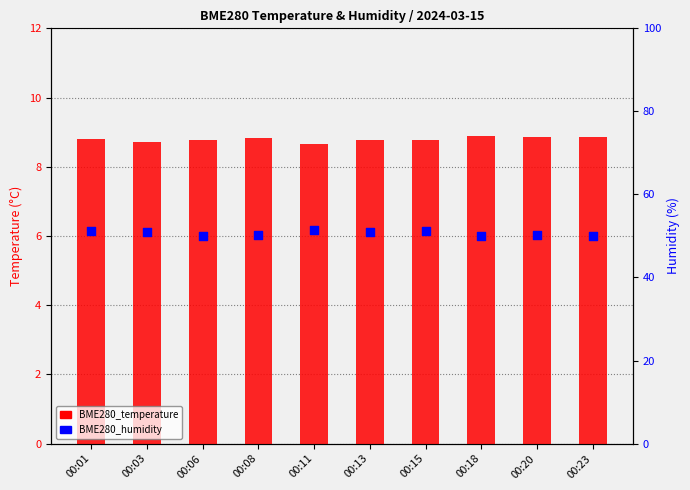

Which series has the largest total across all categories?

BME280_humidity